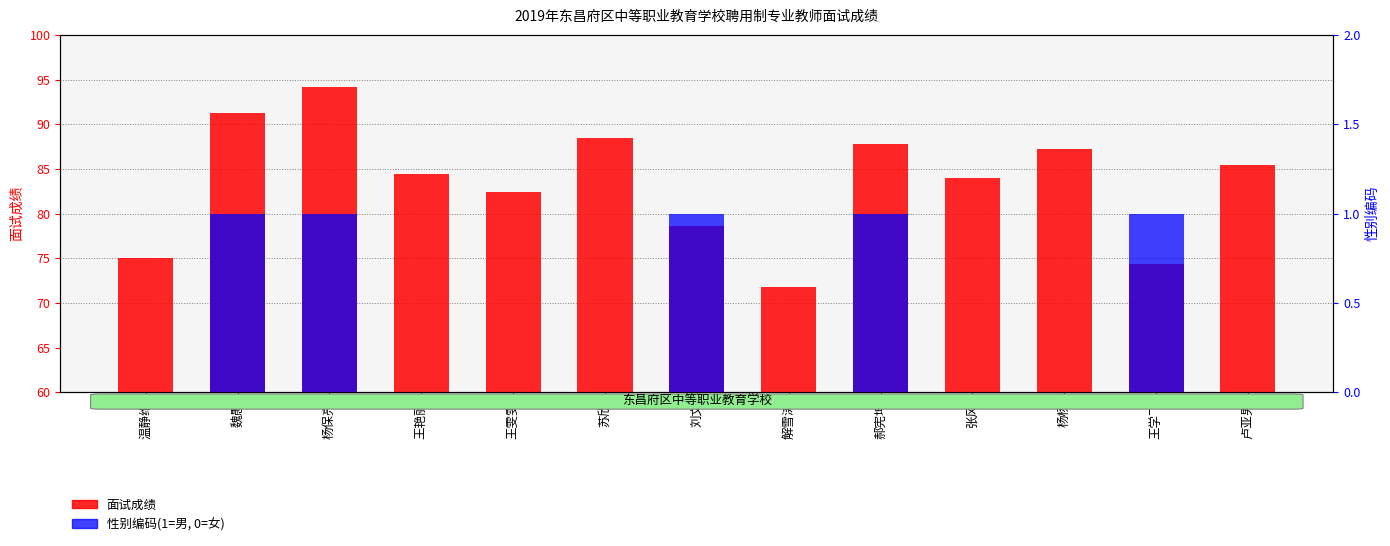

The 性别(1=男,0=女) series shows 0.7 at 王雯雯. True or false?

False